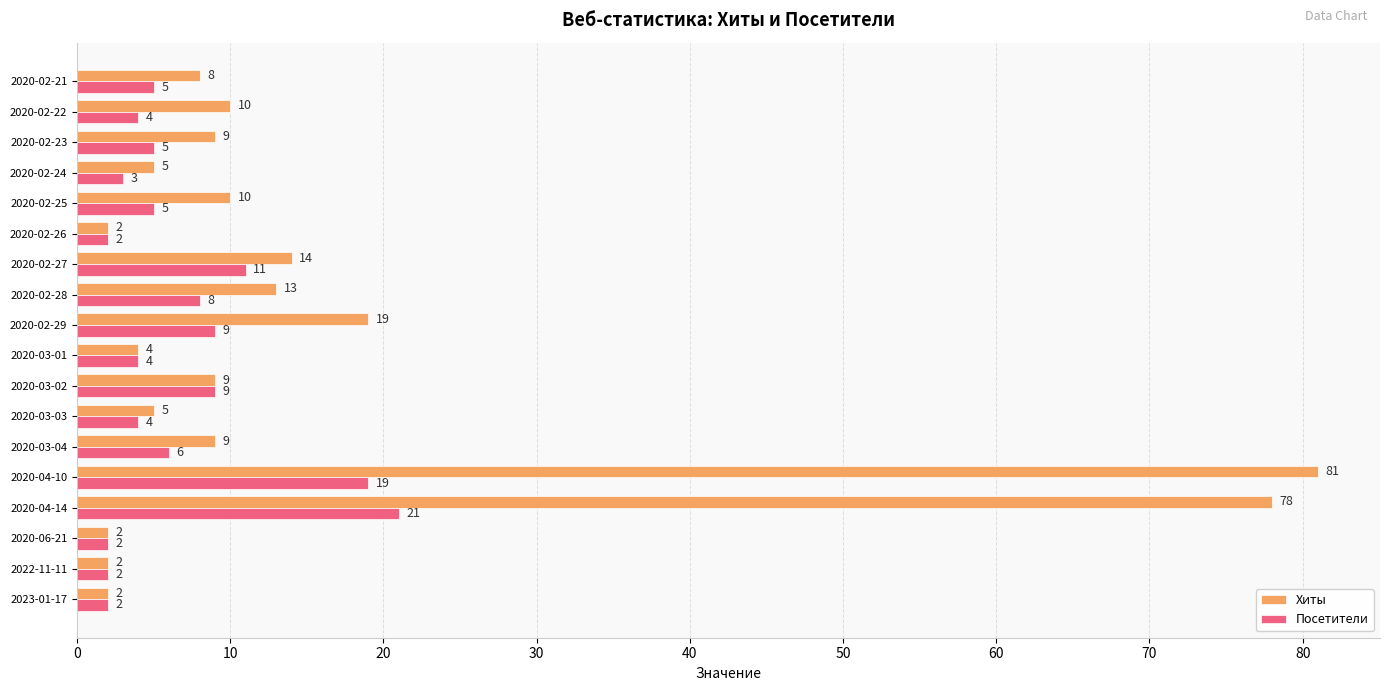

Which series has the largest total across all categories?

Хиты